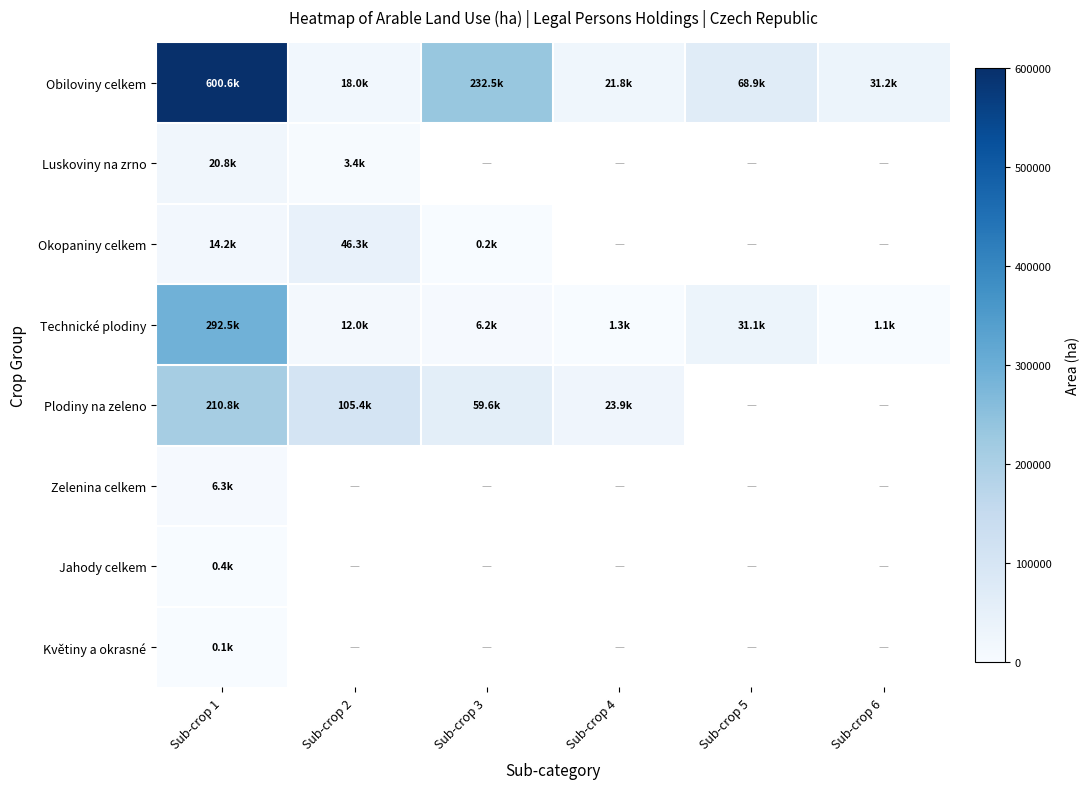

Rank the series by their maximum value, from highest to lowest.

Obiloviny celkem, Technické plodiny, Plodiny na zeleno, Okopaniny celkem, Luskoviny na zrno, Zelenina celkem, Jahody celkem, Květiny a okrasné